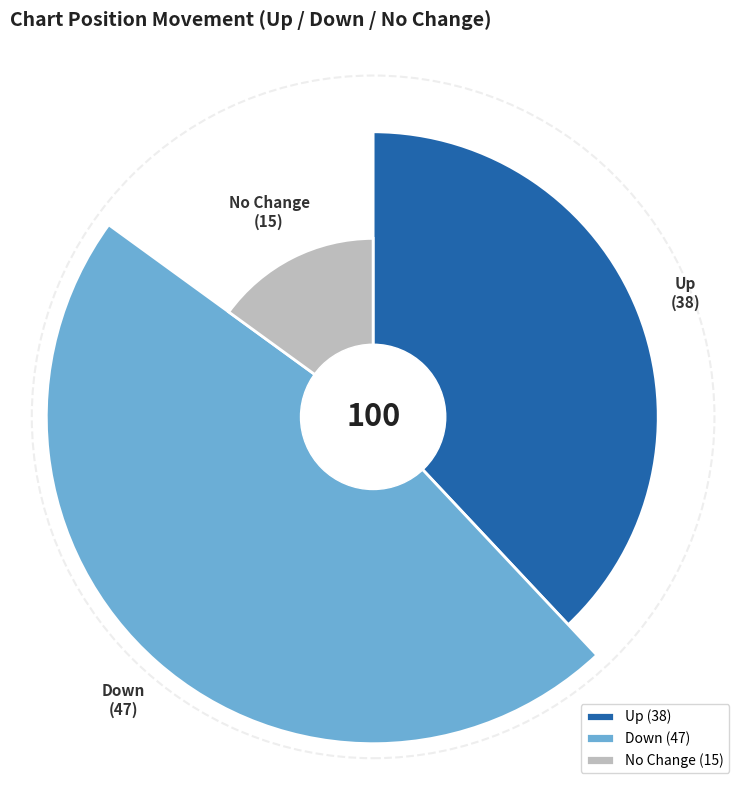

The - slice represents 7% of the pie. True or false?

False